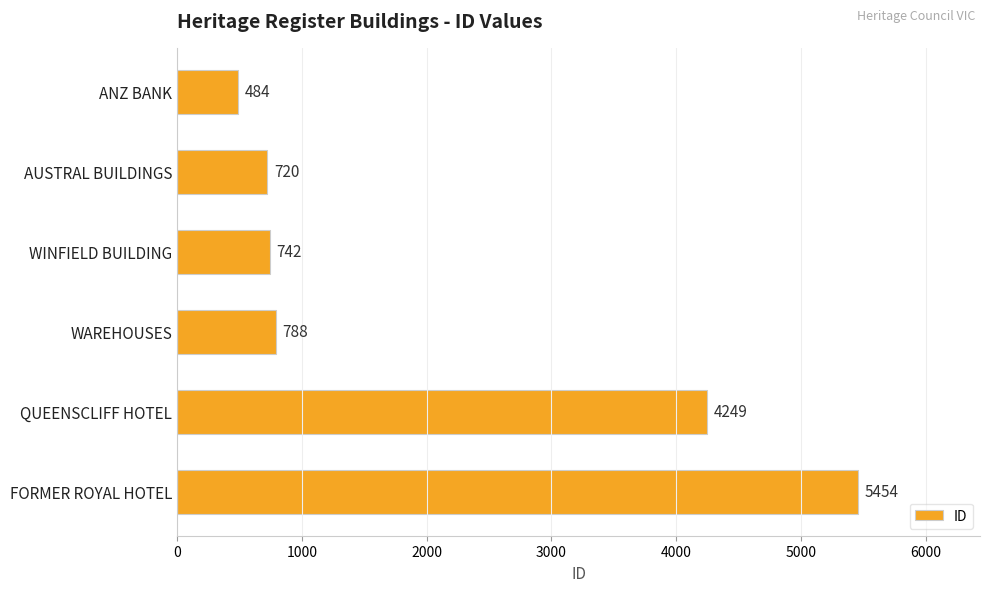

What is the label of the 5th bar from the top?

QUEENSCLIFF HOTEL